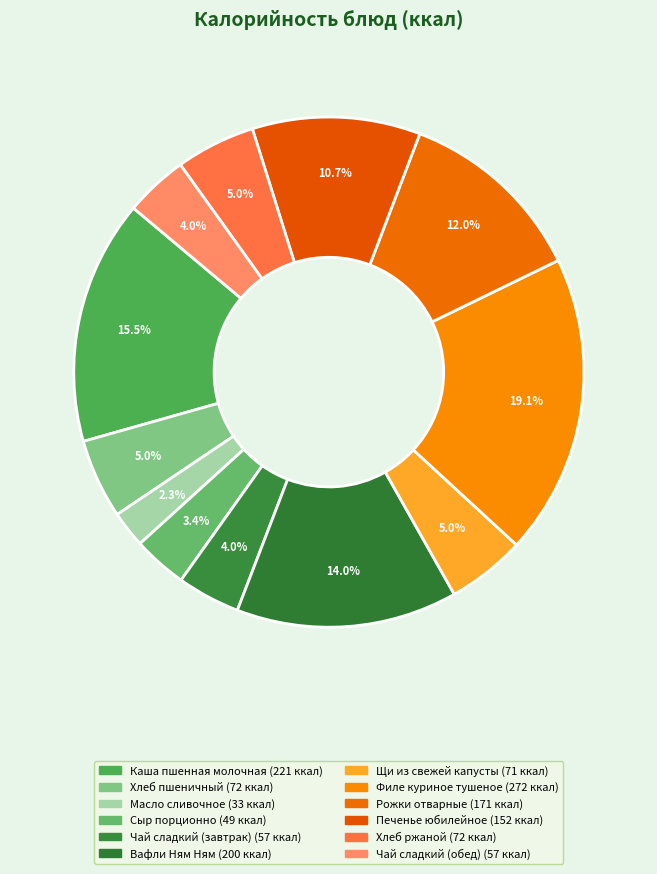

What is the ratio of the value at Каша пшенная молочная to the value at Хлеб ржаной?

3.1